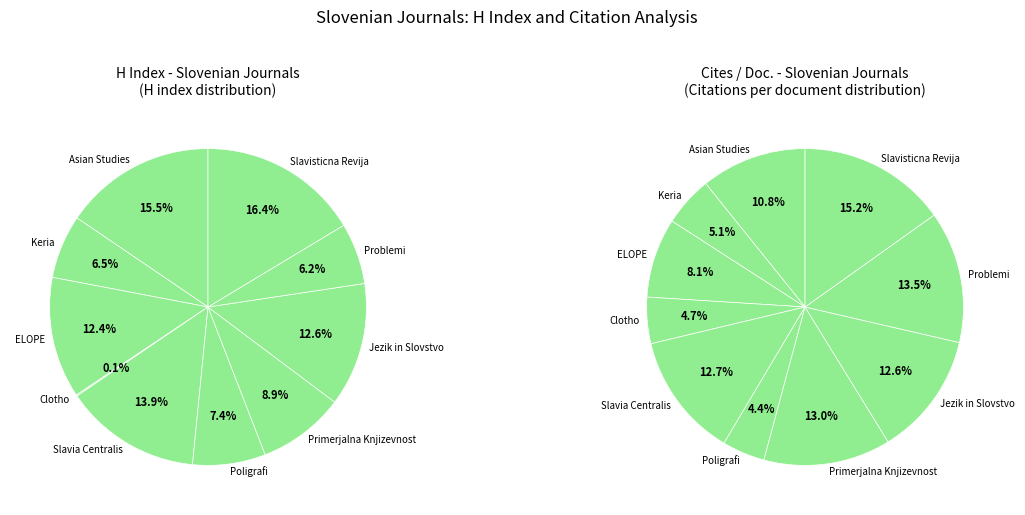

Rank the categories by value from lowest to highest.

Clotho, Problemi, Keria, Poligrafi, Primerjalna Knjizevnost, ELOPE, Jezik in Slovstvo, Slavia Centralis, Asian Studies, Slavisticna Revija